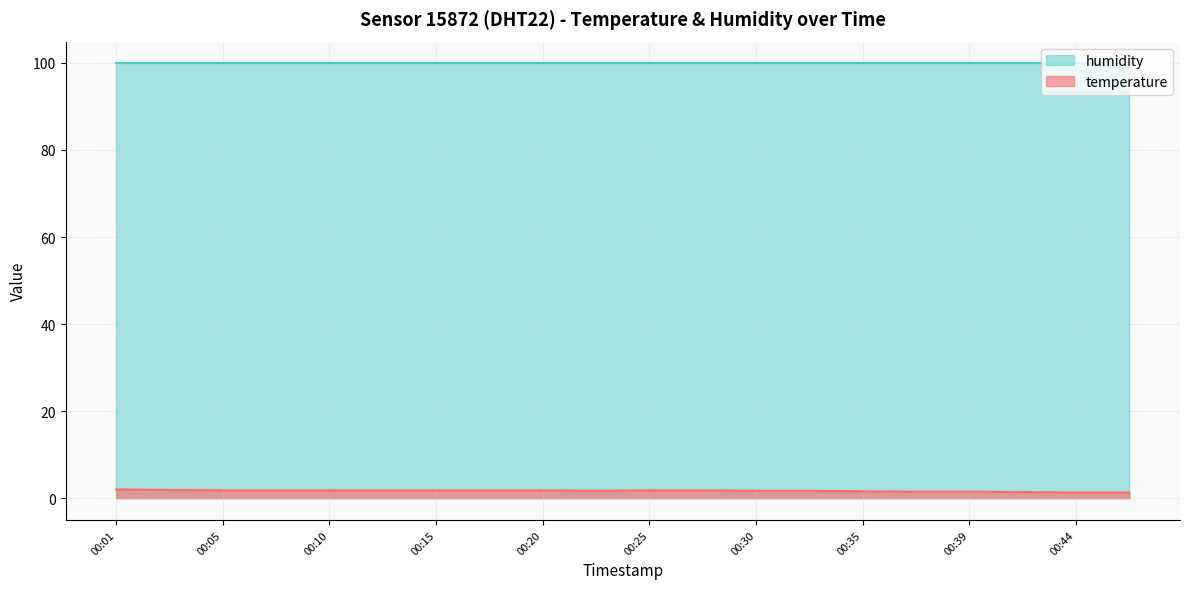

What is the smallest value displayed?

1.3